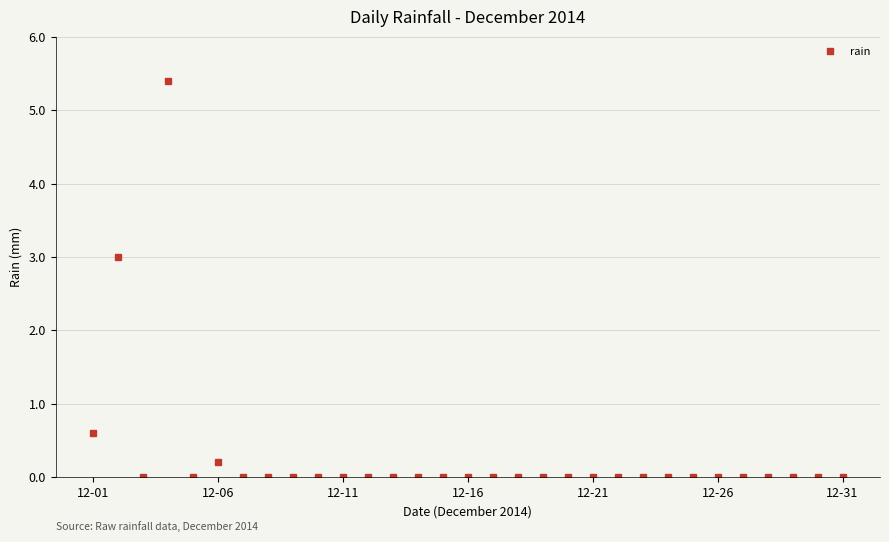

What is the maximum value shown in the chart?

5.4